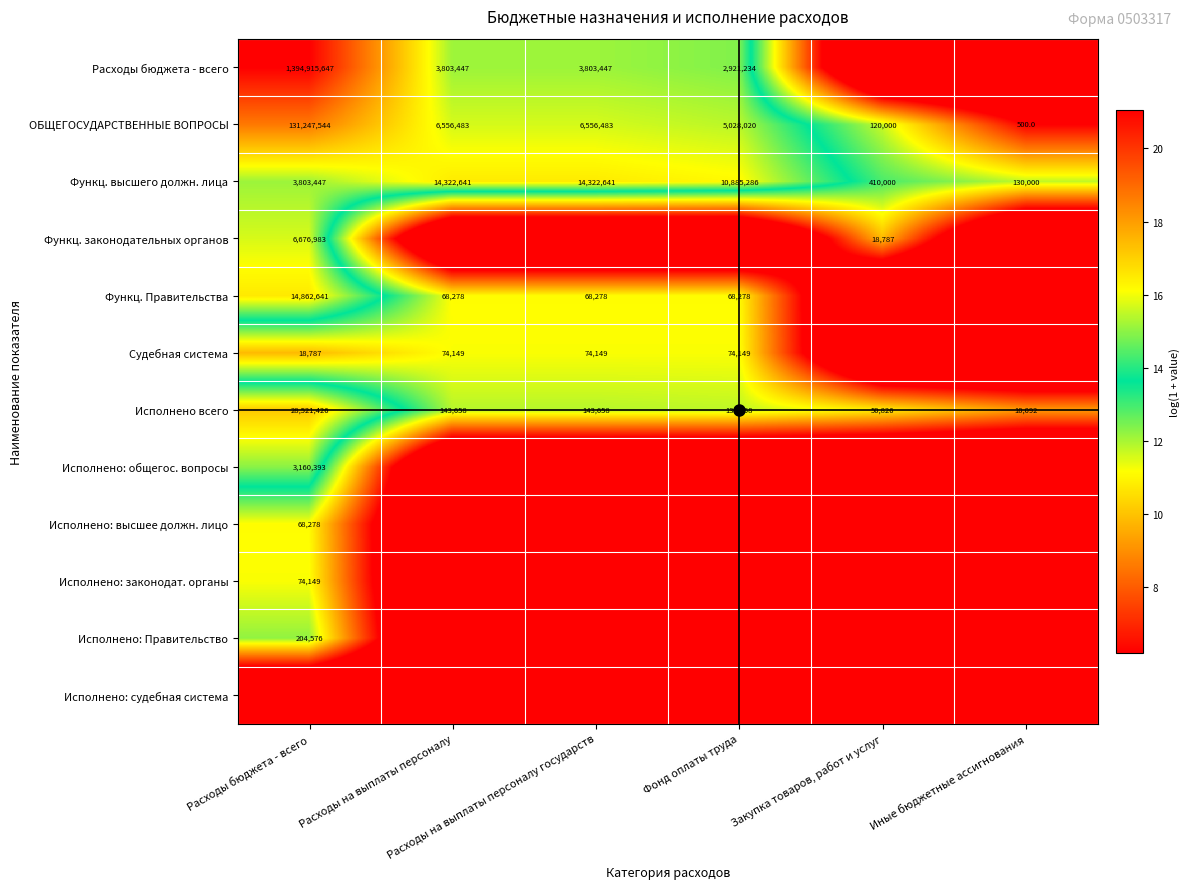

The Исполнено: общегос. вопросы series shows 4.6 at Иные бюджетные ассигнования. True or false?

False